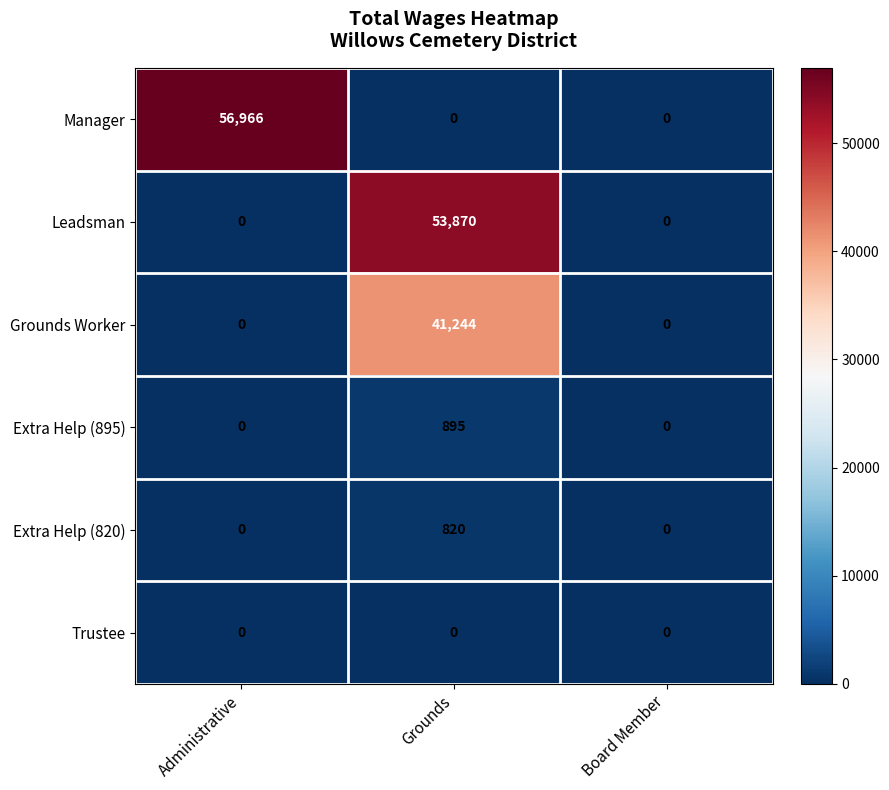

List the series in order of their peak value, lowest first.

Trustee, Extra Help (820), Extra Help (895), Grounds Worker, Leadsman, Manager